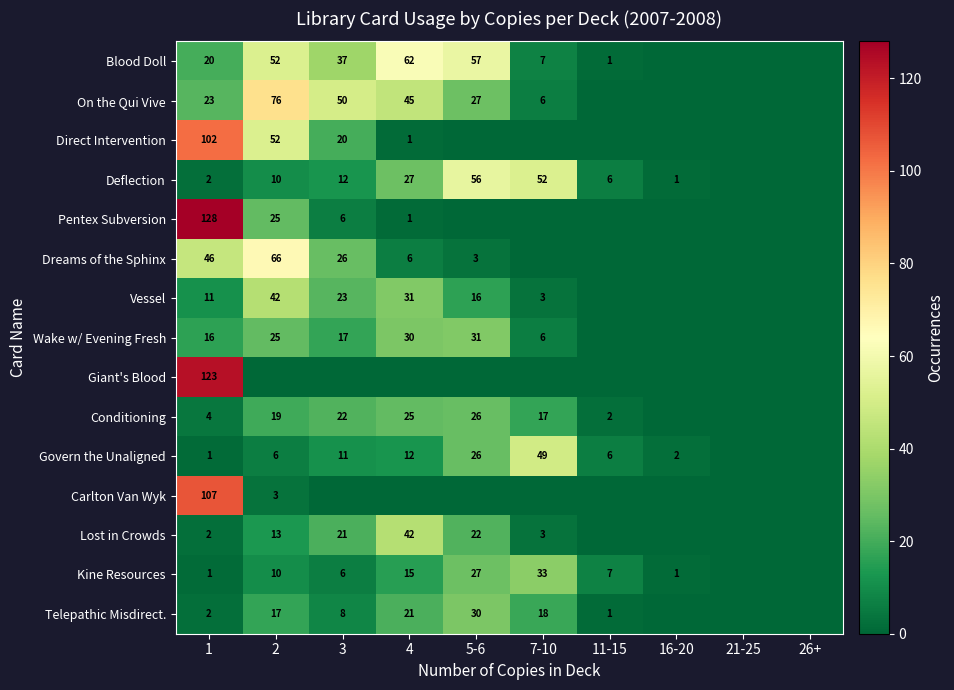

True or false: Telepathic Misdirect. has a value of 2 at 1.

True